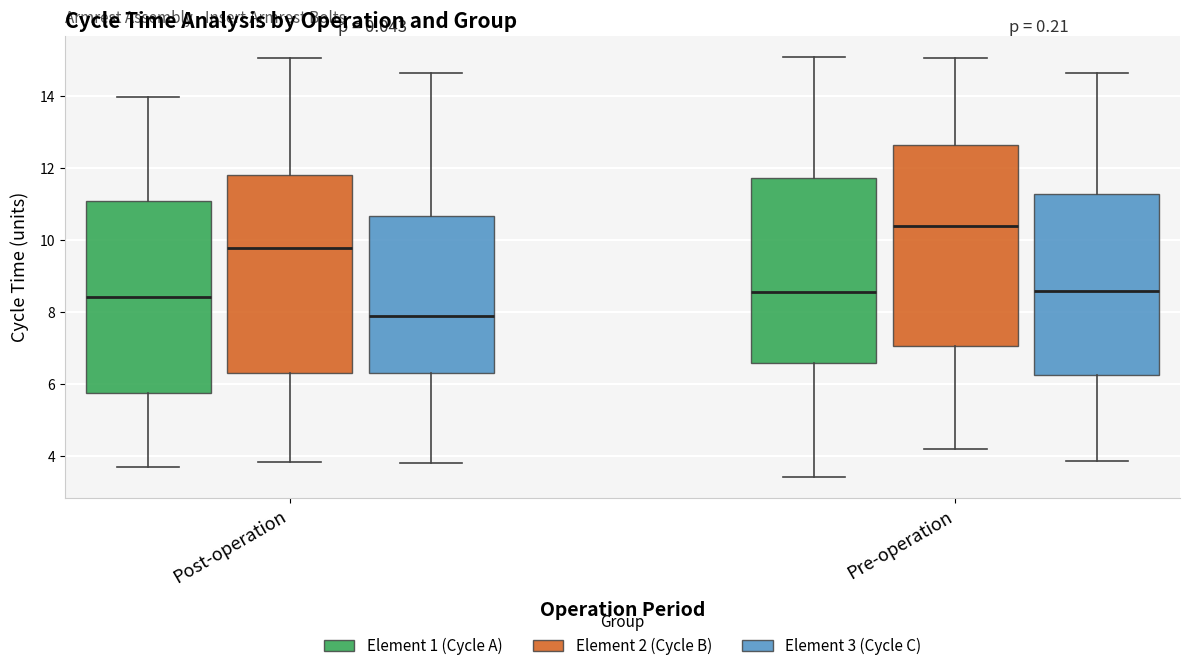

Which box has the highest median line?

Pre-operation (Element 2 (Cycle B))